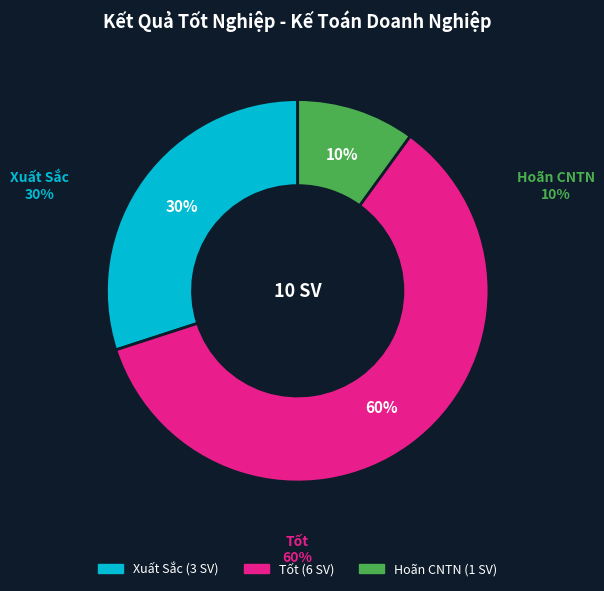

What is the largest slice in the pie chart?

Tốt